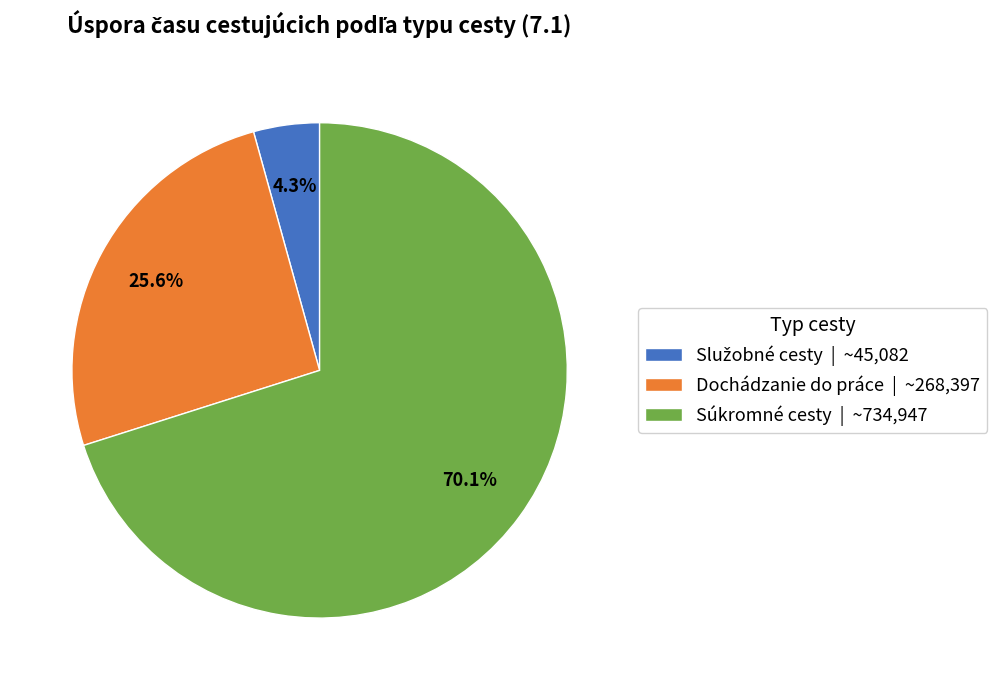

Combined, what portion of the pie is Súkromné cesty | ~734,947 and Dochádzanie do práce | ~268,397?

95.7%